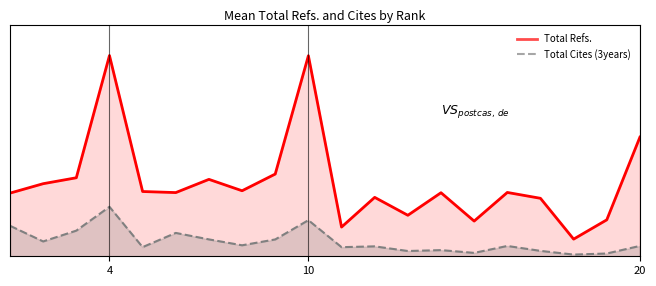

Reading left to right, list all the values displayed in this chart.

Total Refs.: 1414	1625	1758	4494	1450	1426	1722	1467	1841	4490	654	1319	918	1423	788	1429	1298	384	816	2668
Total Cites (3years): 683	332	574	1108	205	523	378	246	377	808	204	222	118	138	76	231	121	38	62	232